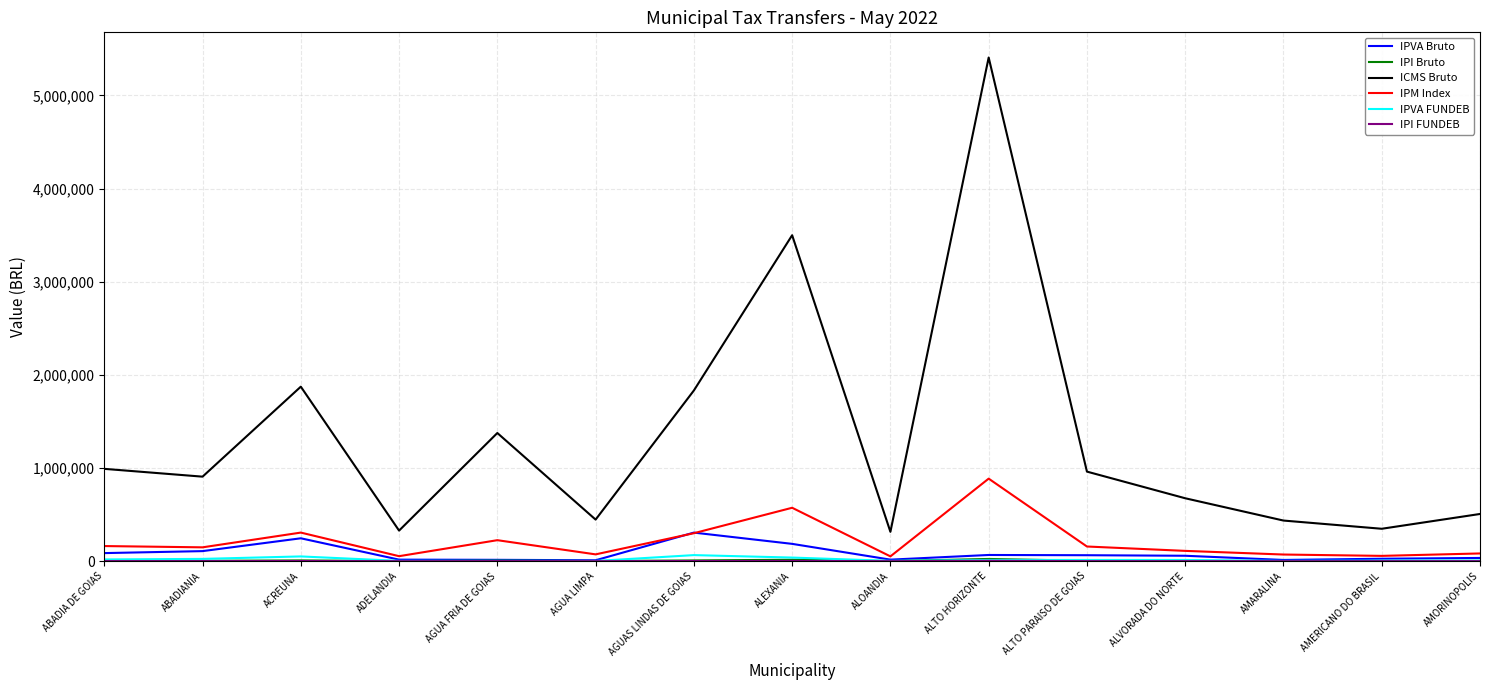

True or false: IPVA Bruto and ICMS Bruto cross at least once.

False